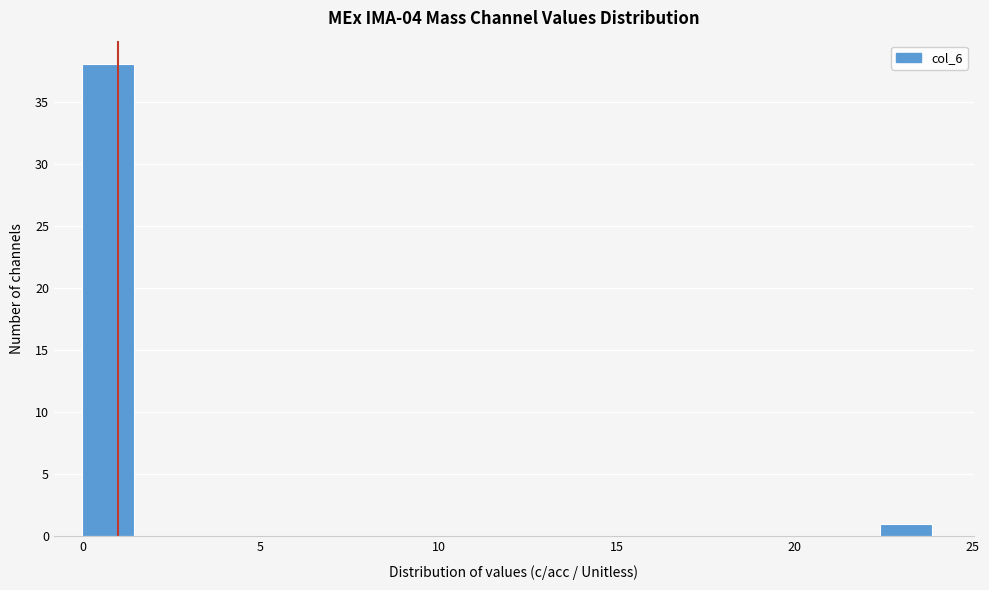

Read against the x-axis, roughly where is the centre of the tallest bar?

0.5